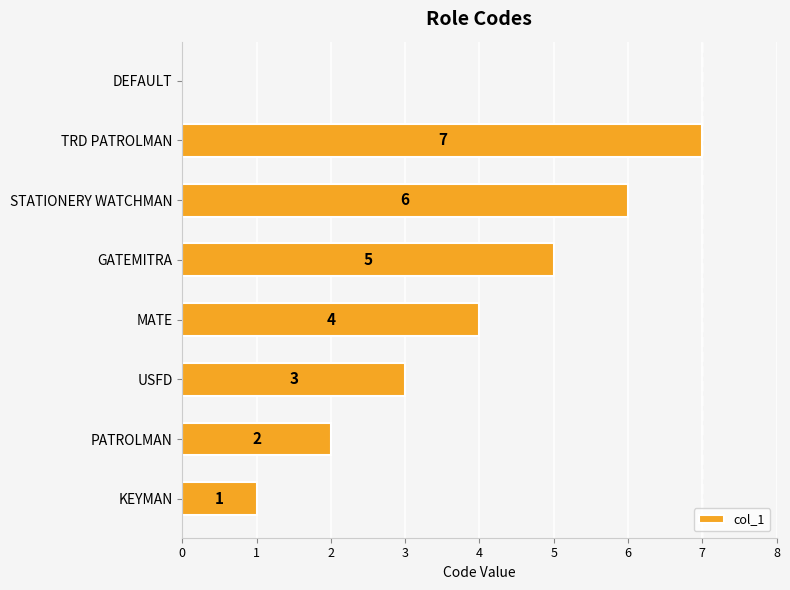

Reading top to bottom, list all the values displayed in this chart.

DEFAULT=0	TRD PATROLMAN=7	STATIONERY WATCHMAN=6	GATEMITRA=5	MATE=4	USFD=3	PATROLMAN=2	KEYMAN=1